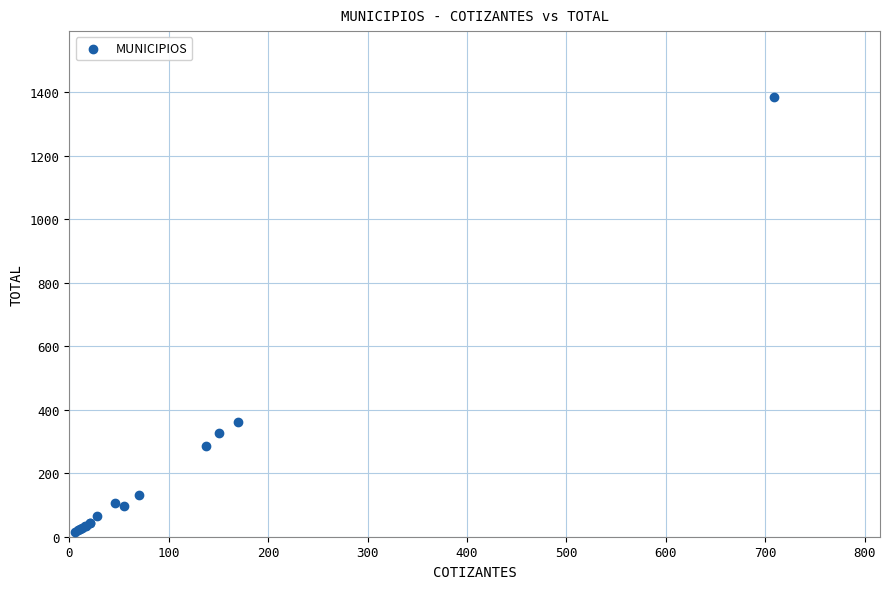

What Y value in the scatter plot is closest to 699?

362